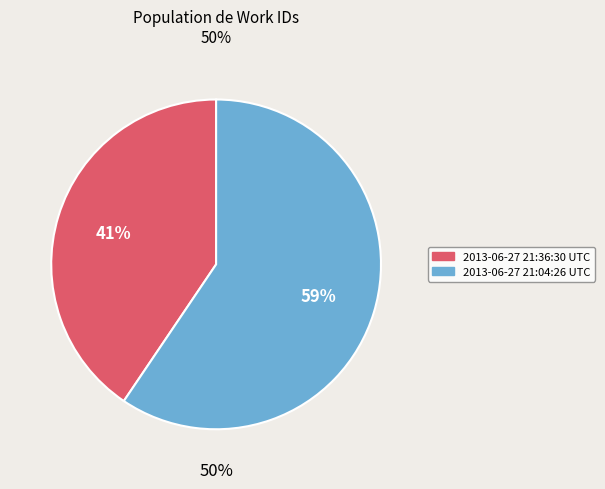

Count the number of slices in the pie.

2